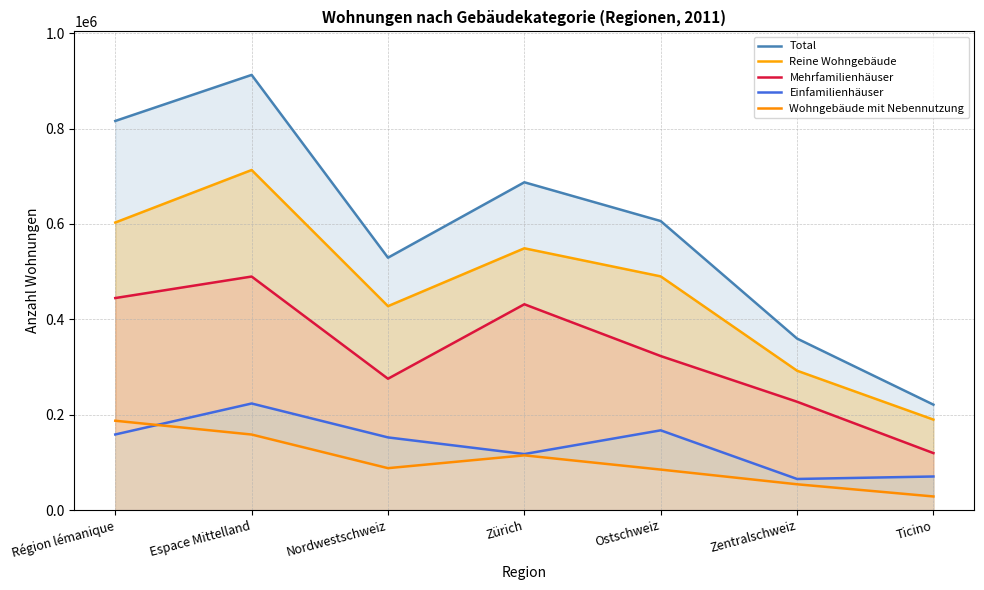

True or false: Total and Einfamilienhäuser intersect in this chart.

False